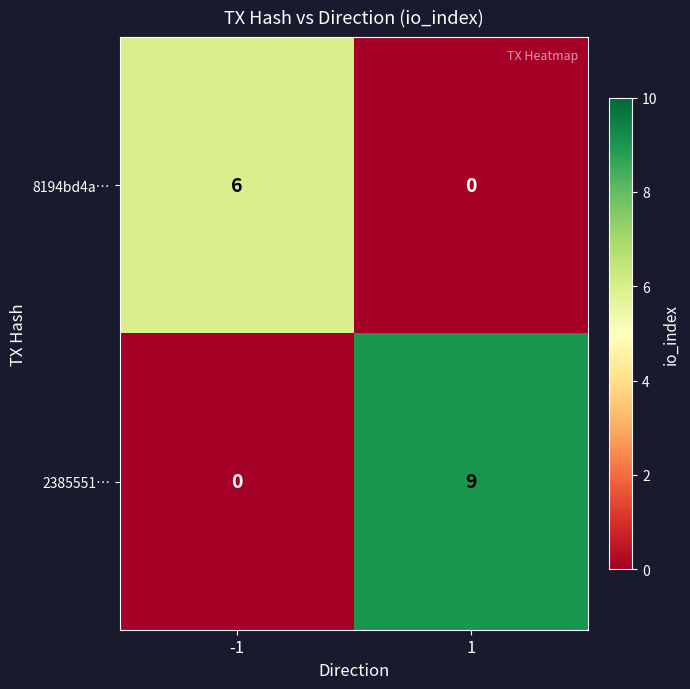

How many values in 2385551… are above zero?

1